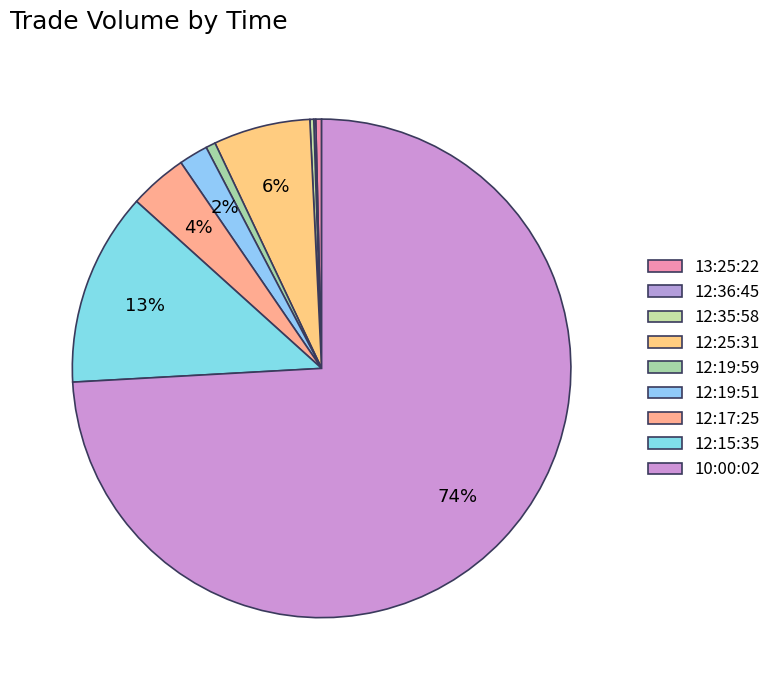

Which has a higher value, 12:36:45 or 12:19:59?

12:19:59